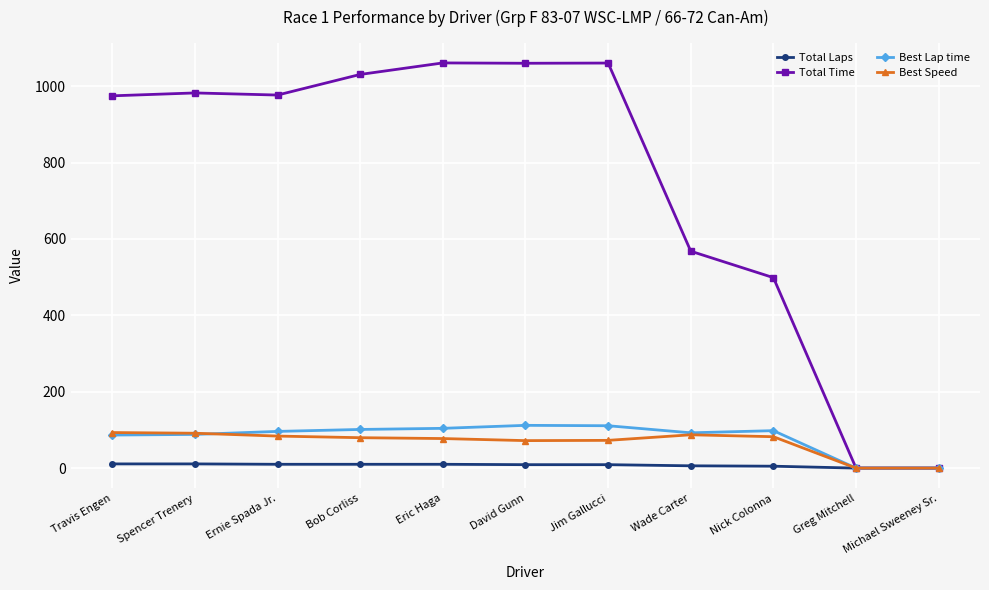

What is the highest value of the Total Time series?

1060.7